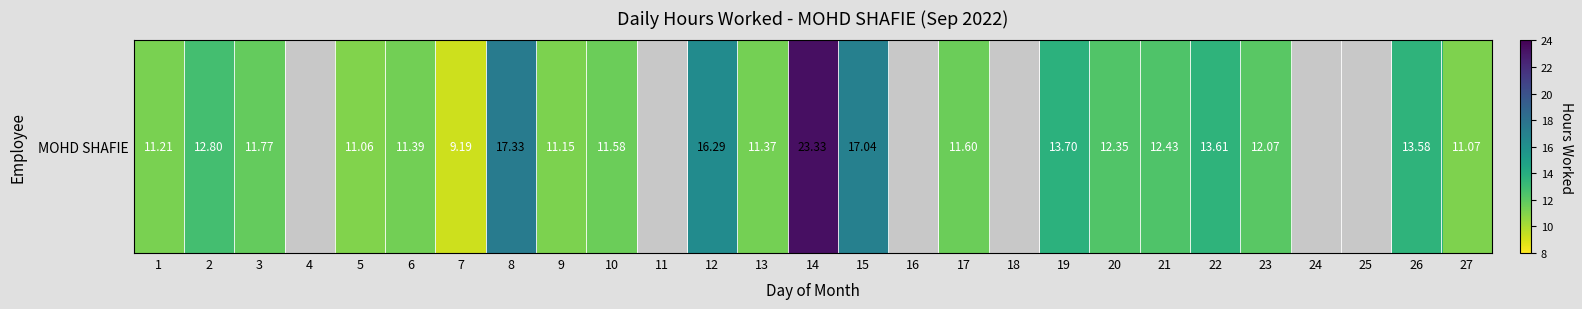

Reading left to right, what are all the values shown in this chart?

11.2	12.8	11.8	0.0	11.1	11.4	9.2	17.3	11.2	11.6	0.0	16.3	11.4	23.3	17.0	0.0	11.6	0.0	13.7	12.3	12.4	13.6	12.1	0.0	0.0	13.6	11.1